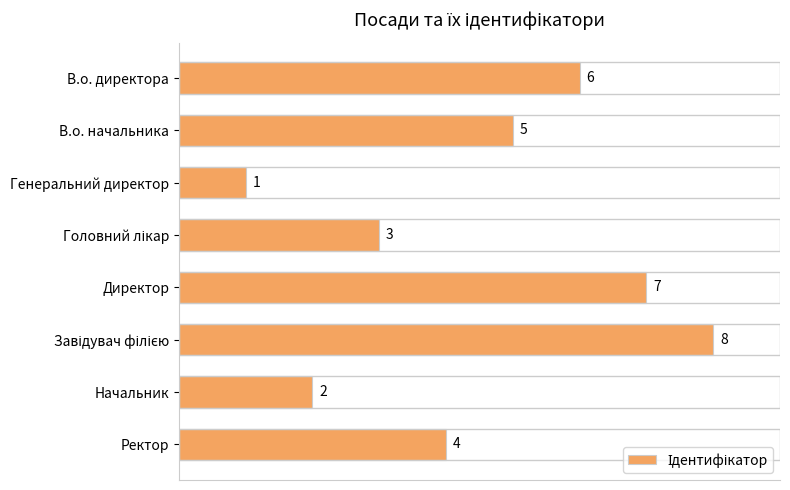

Reading bottom to top, list all the values displayed in this chart.

4	2	8	7	3	1	5	6